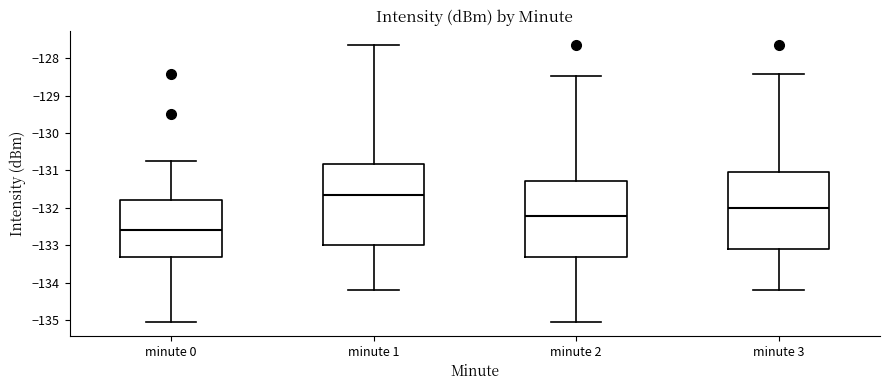

Which box's median line is the lowest?

minute 0